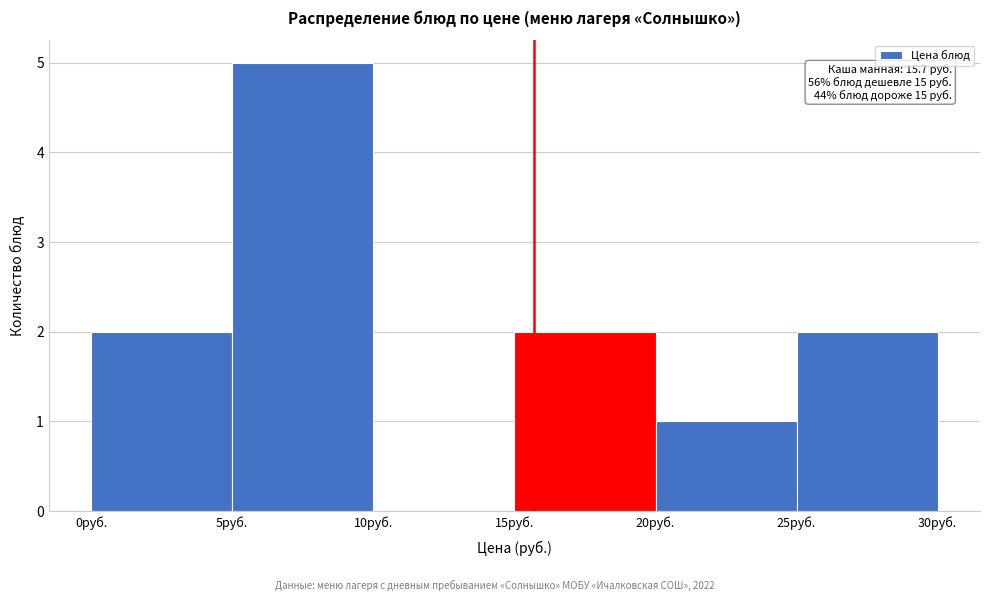

Over which range of the x-axis is the bar tallest?

5 to 10